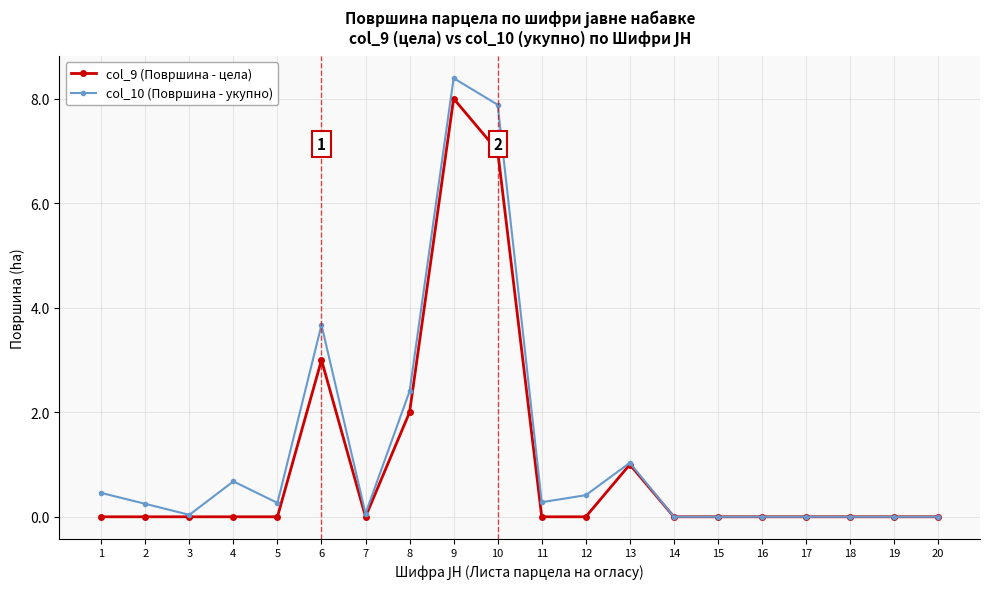

Where is the first local minimum for col_10 (Површина - укупно)?

3